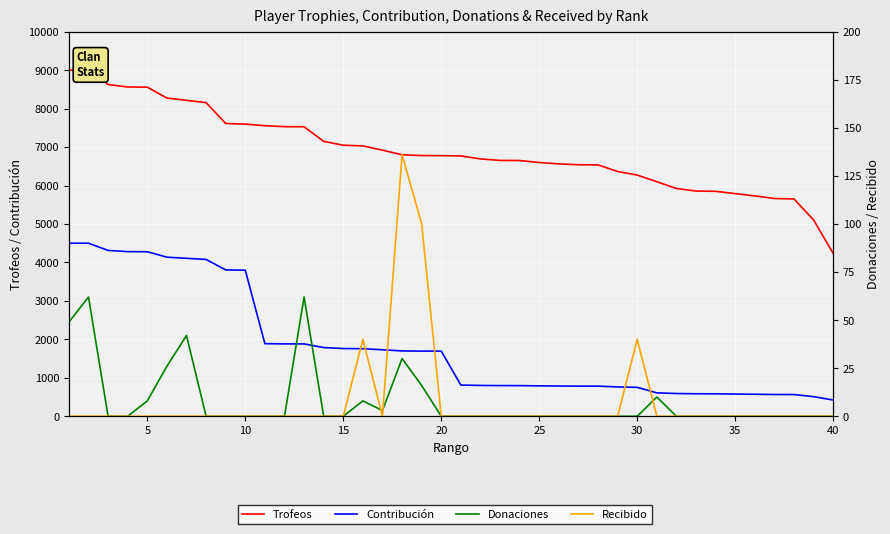

In Recibido, how many points are higher than both neighbors (excluding endpoints)?

3